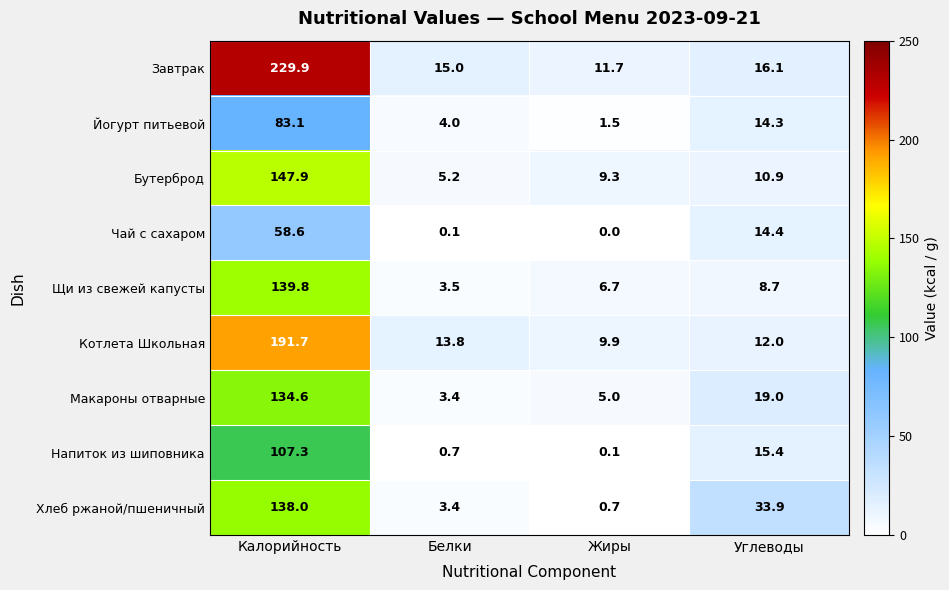

List the labels in order of Хлеб ржаной/пшеничный value, smallest first.

Жиры, Белки, Углеводы, Калорийность